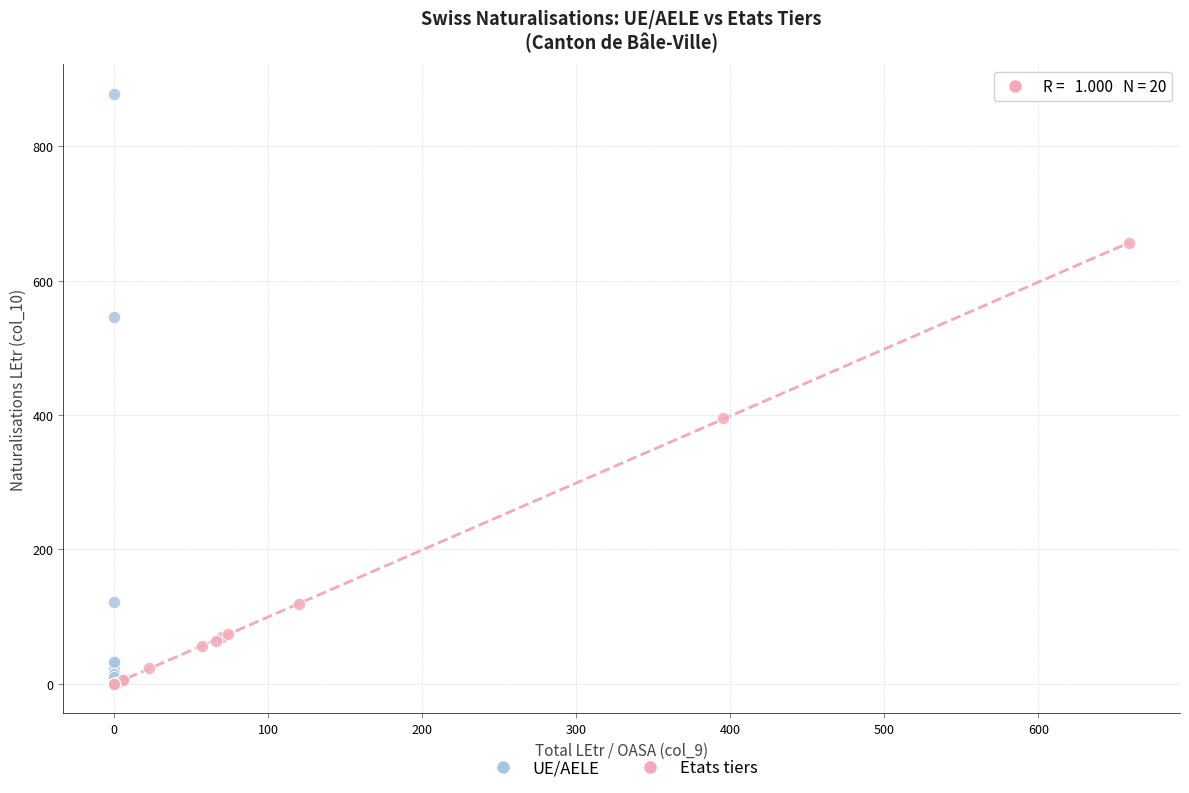

Which series reaches the maximum Y coordinate?

UE/AELE